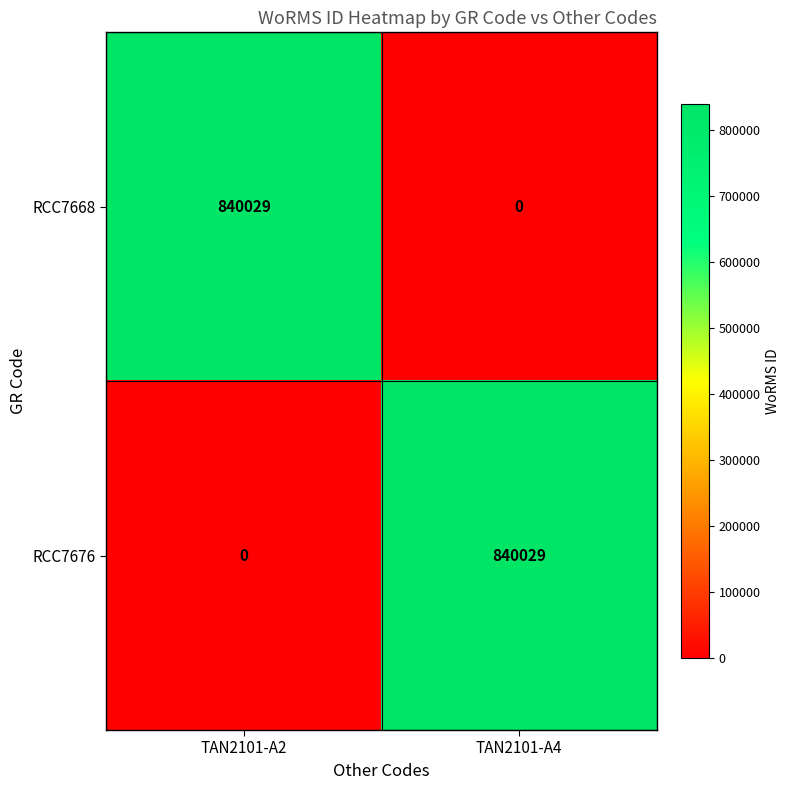

What is the difference between the maximum and minimum values in the RCC7676 series?

840029